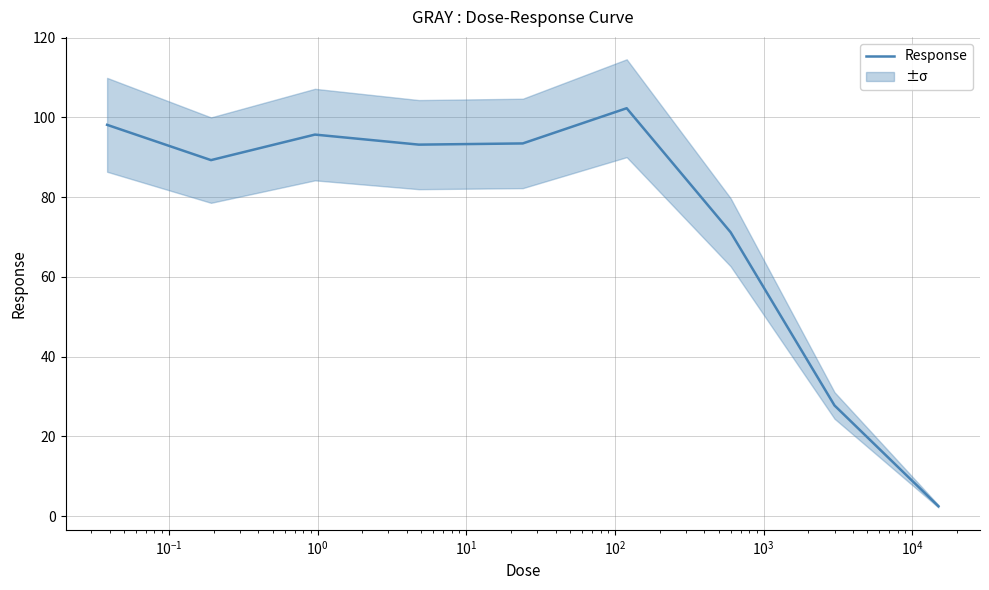

True or false: the data shows 43.6 at $\mathdefault{10^{-2}}$.

False